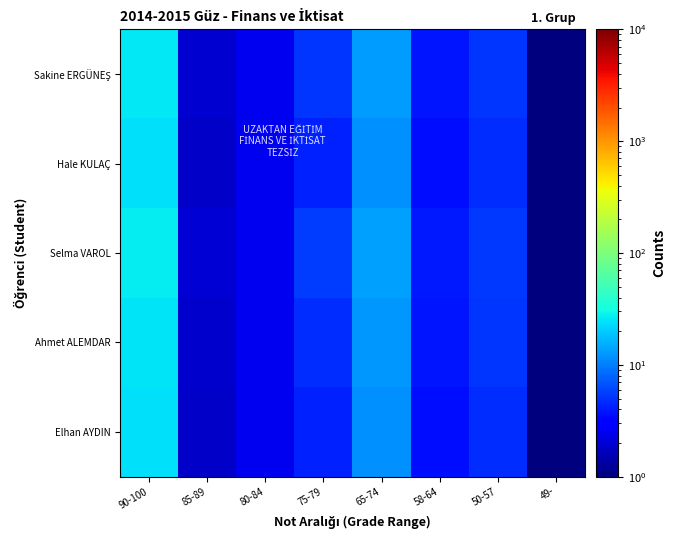

What is the total value across all series at 49-?

5.0